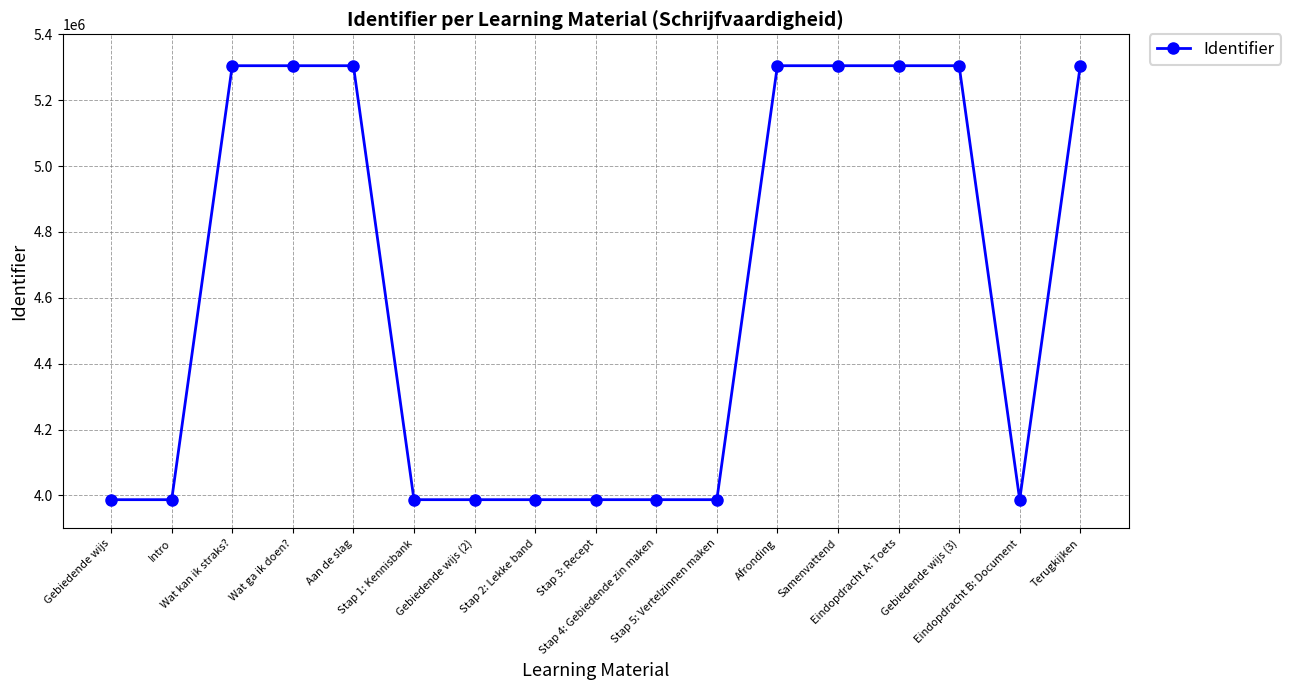

What is the minimum value shown in the chart?

3987109